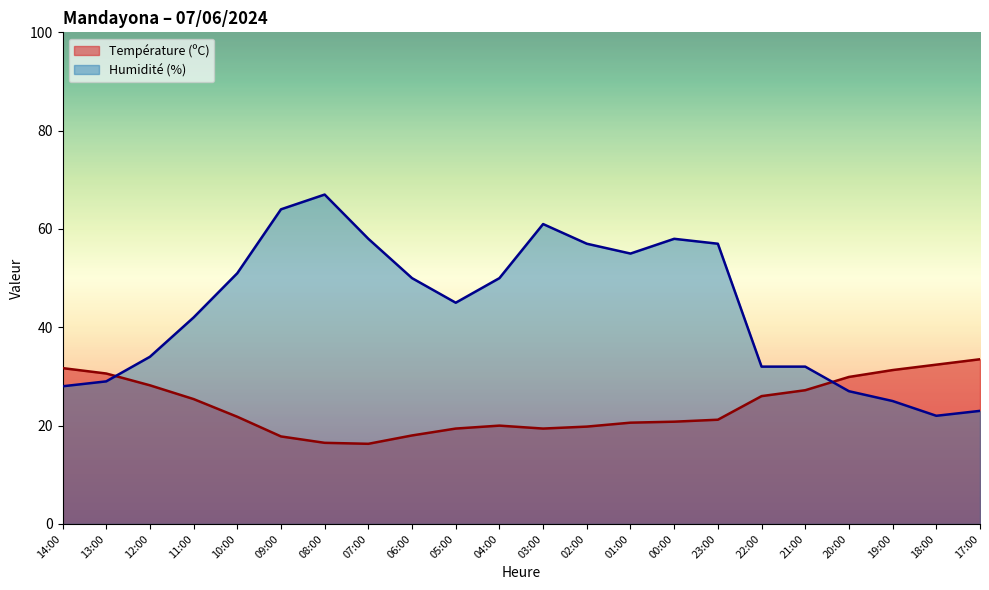

In Humidité (%), how many points are higher than both neighbors (excluding endpoints)?

3